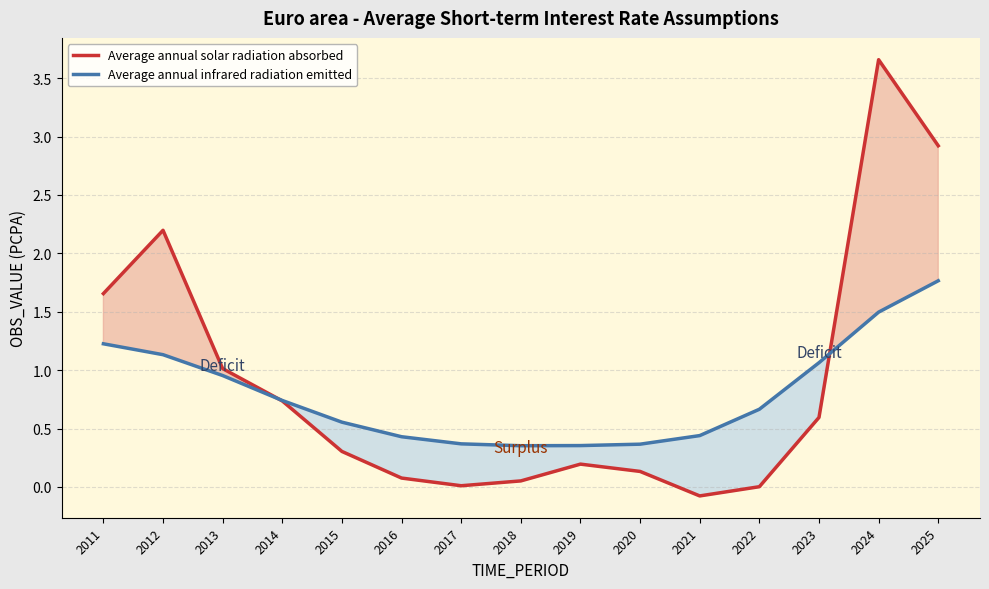

Is the value of Average annual infrared radiation emitted at 2012 greater than the value of Average annual solar radiation absorbed at 2012?

No